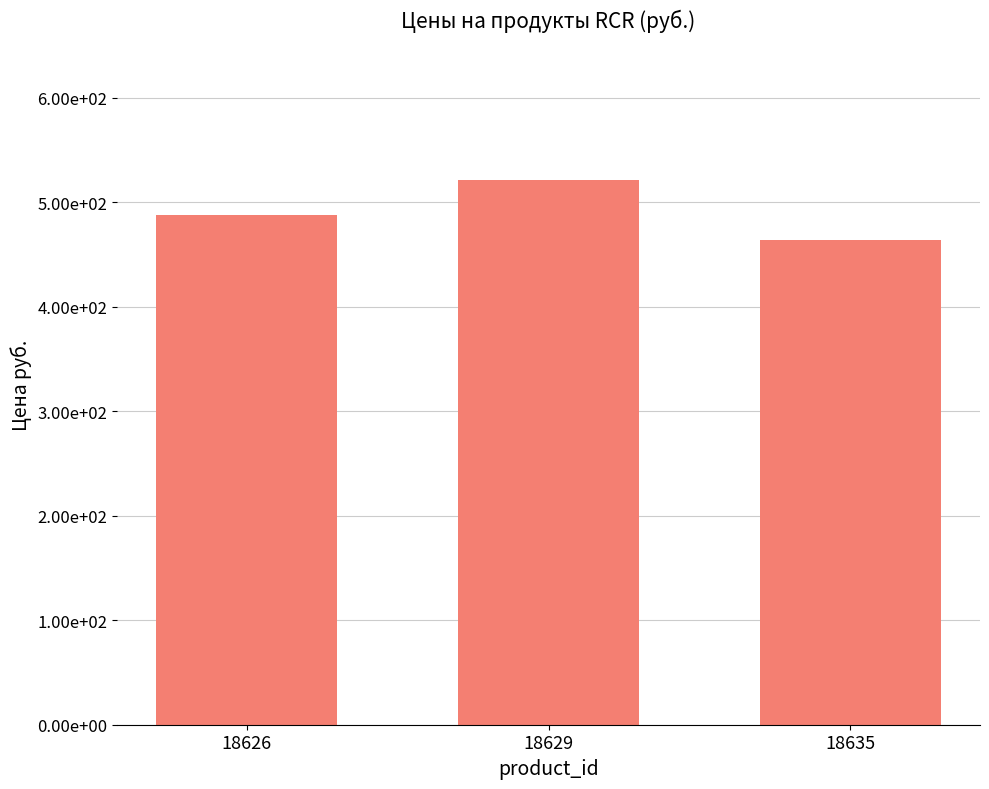

The value at 18629 is 880. True or false?

False